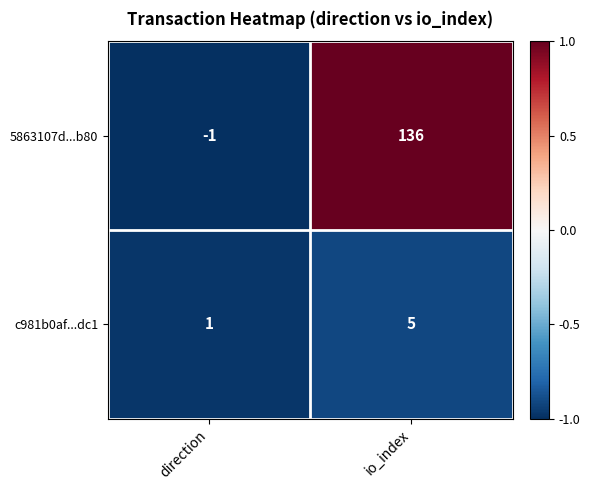

Which series changed the most between direction and io_index?

5863107d...b80